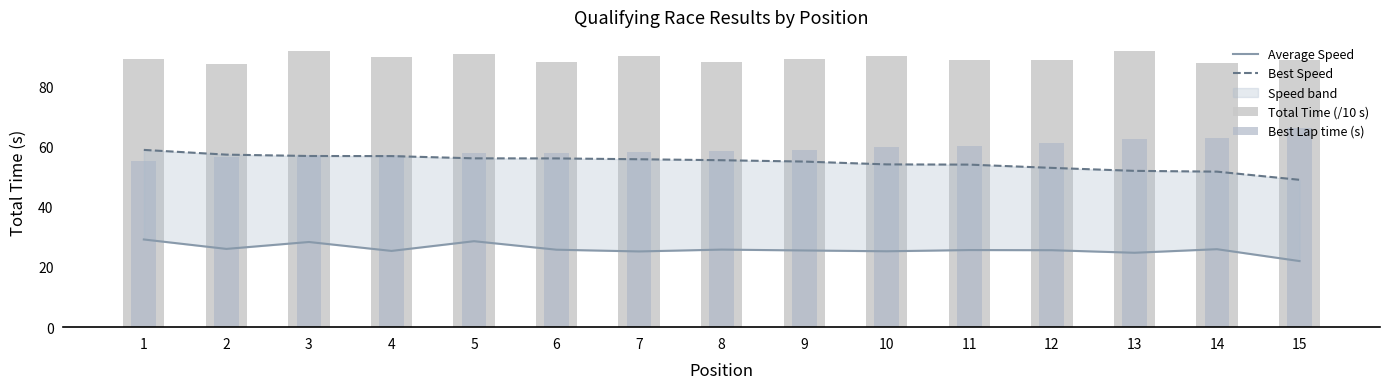

What is the value of the Average Speed bar at the 14th from the left?

25.9